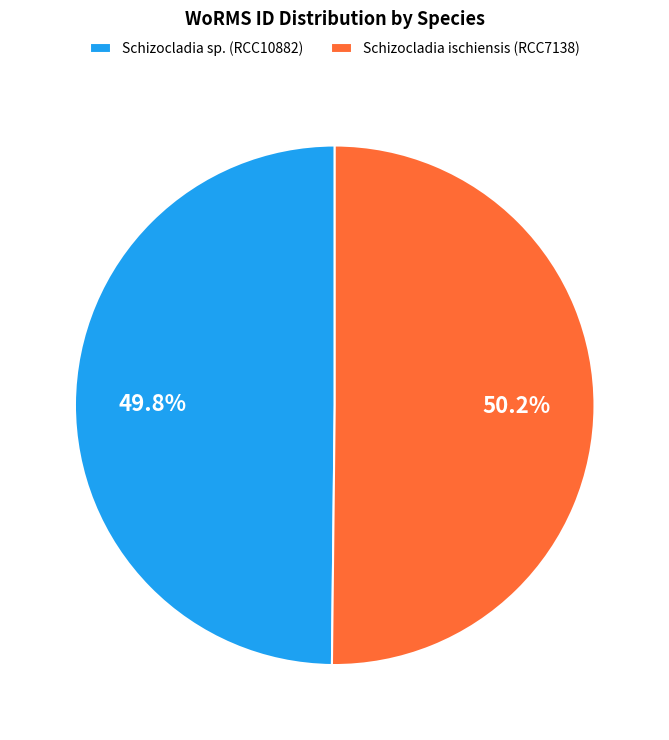

What is the ratio of the value at Schizocladia ischiensis (RCC7138) to the value at Schizocladia sp. (RCC10882)?

1.0